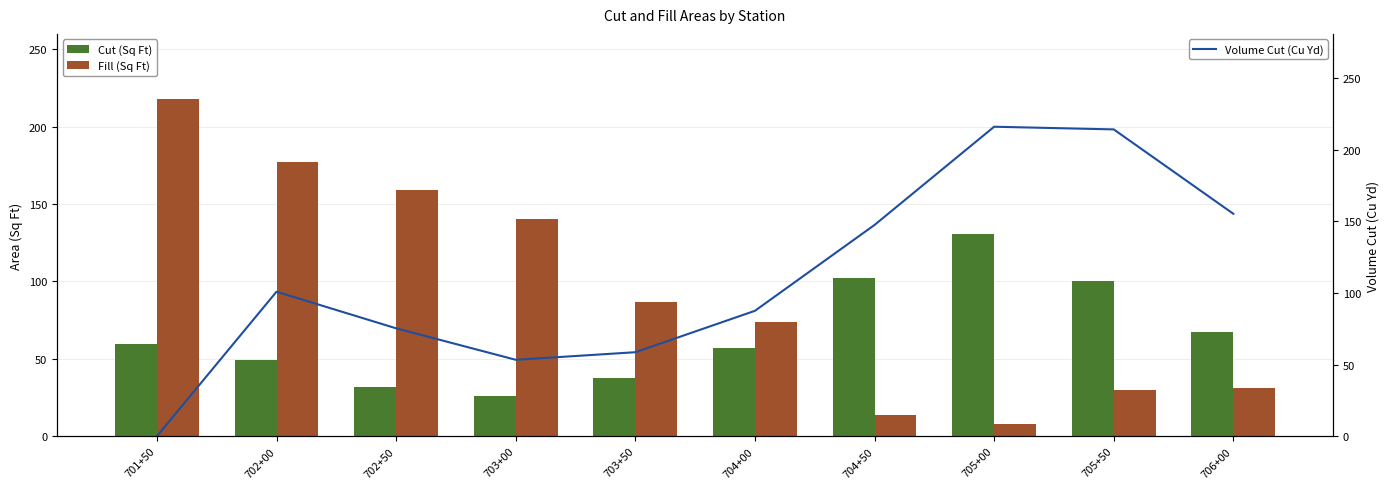

At which label is Cut (Sq Ft) closest to 78?

706+00